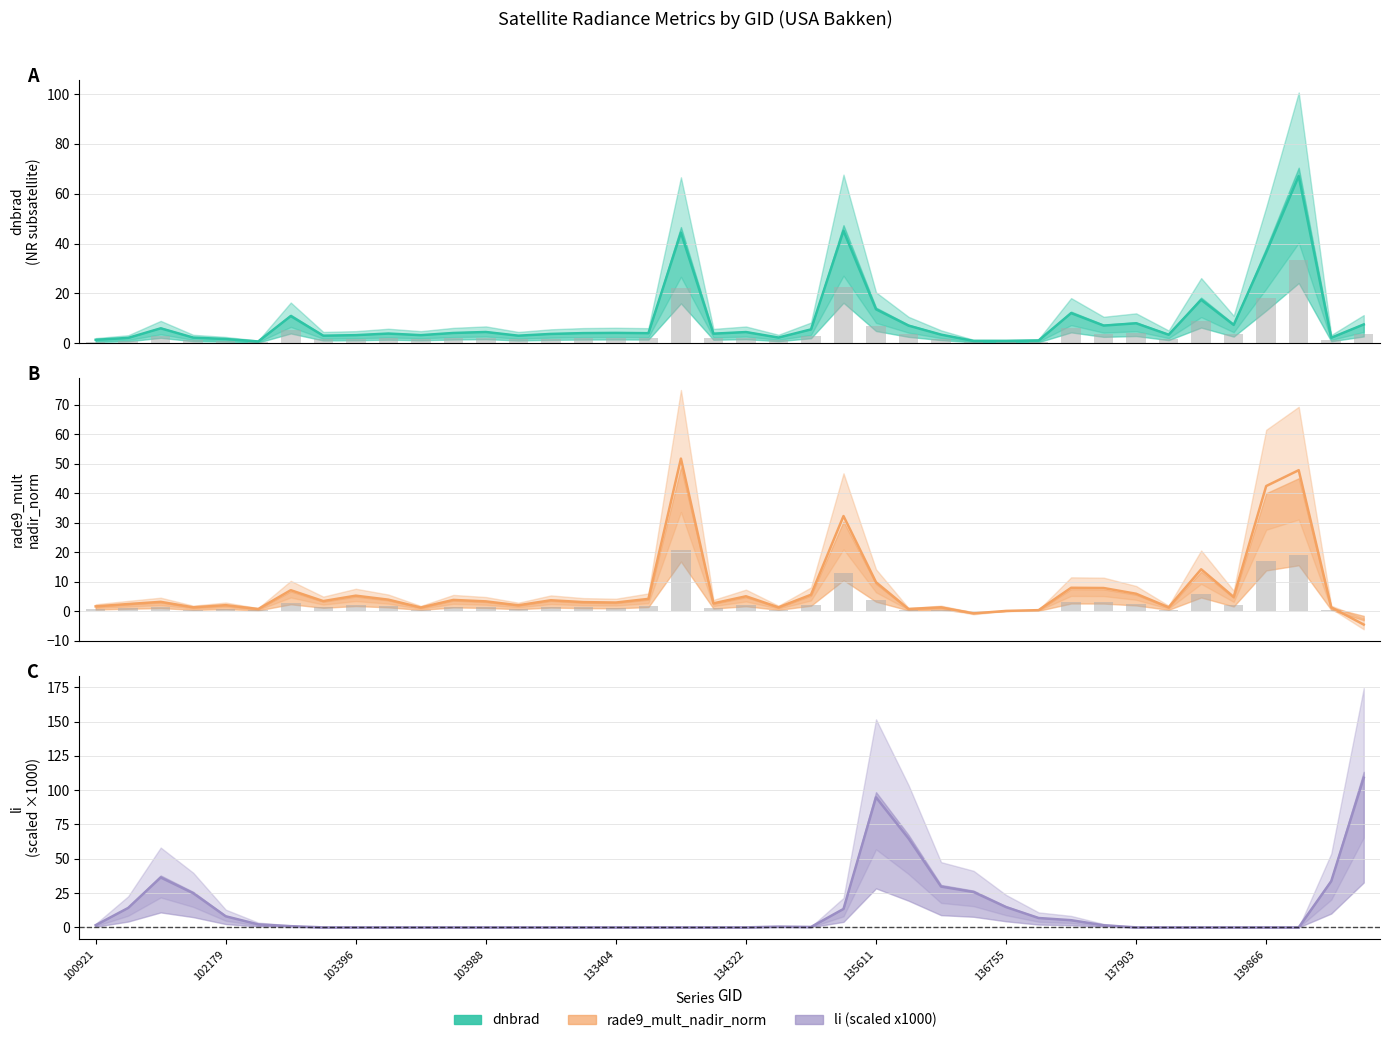

Does the chart contain stacked bars?

No